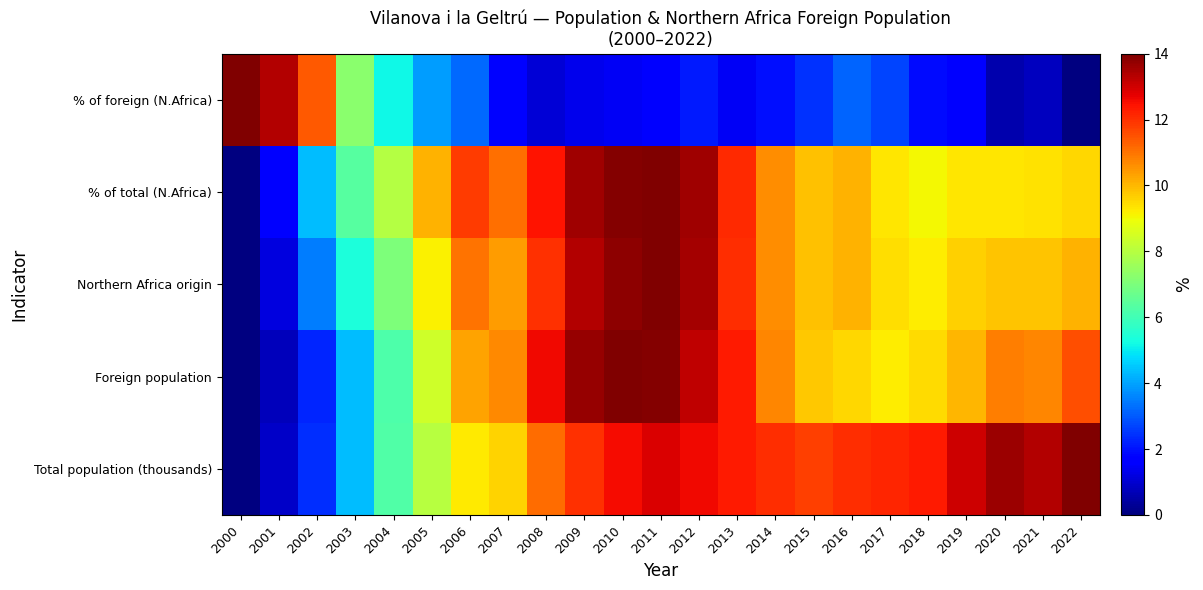

Which has a higher value, 2011 or 2008?

2011